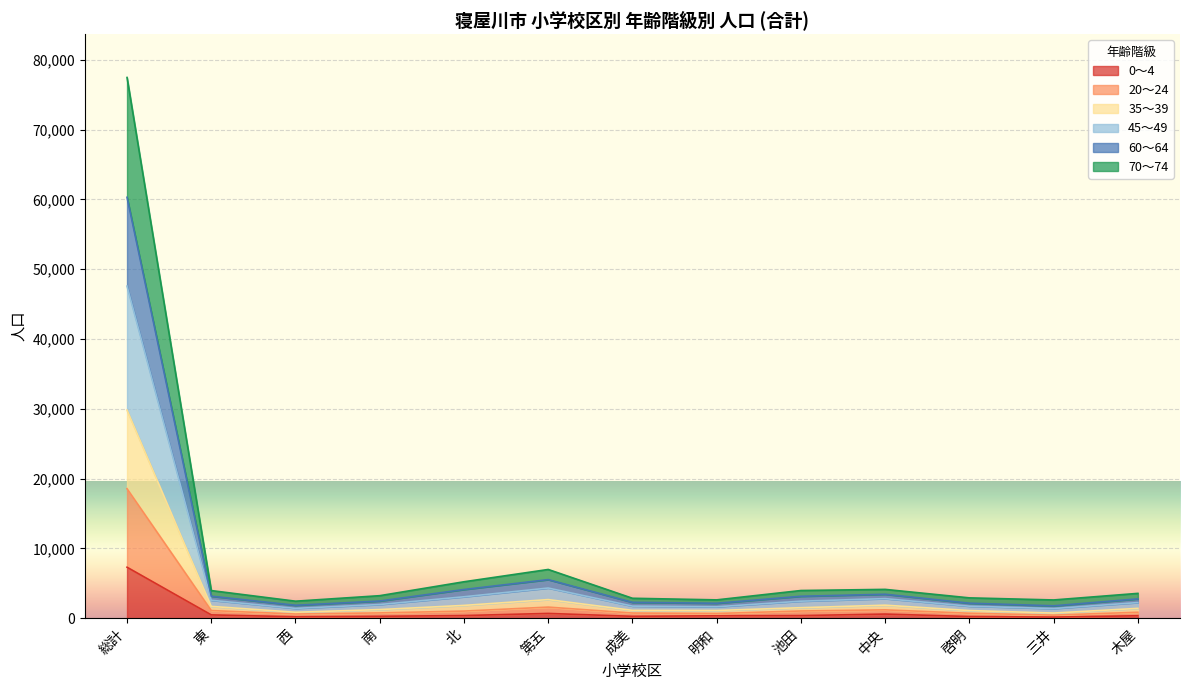

Is the value of 0～4 at 成美 greater than the value of 60～64 at 啓明?

No